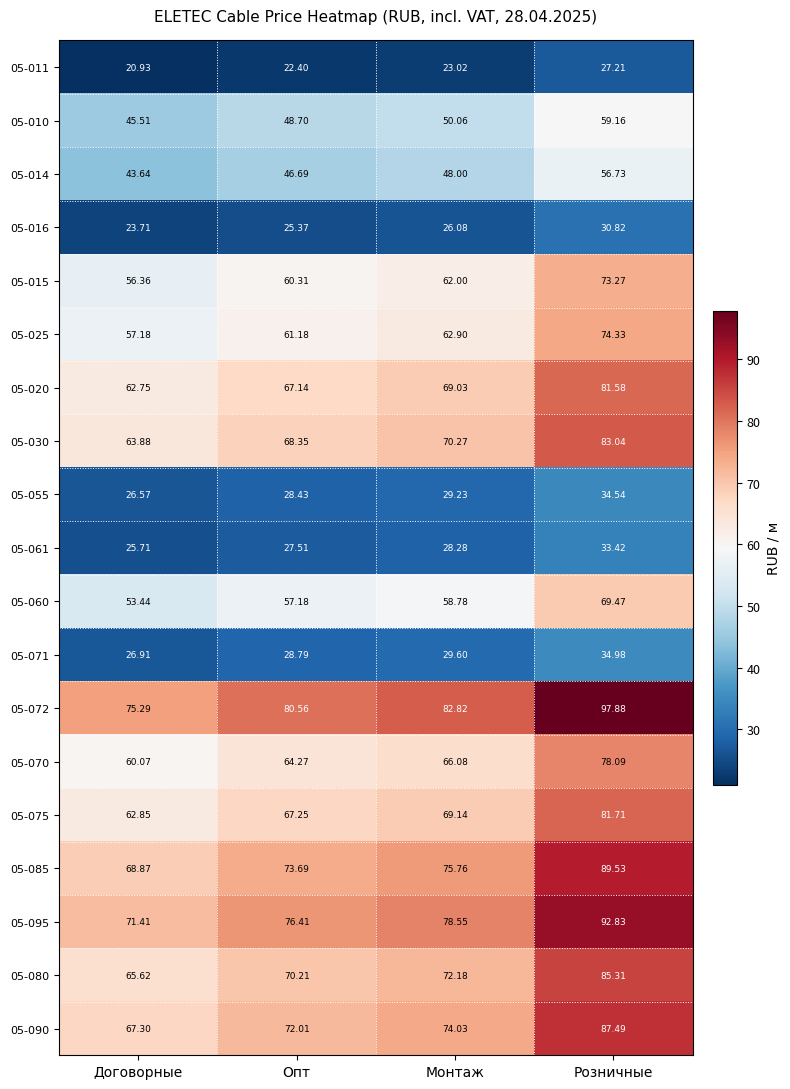

List the labels in order of 05-016 value, smallest first.

Договорные, Опт, Монтаж, Розничные